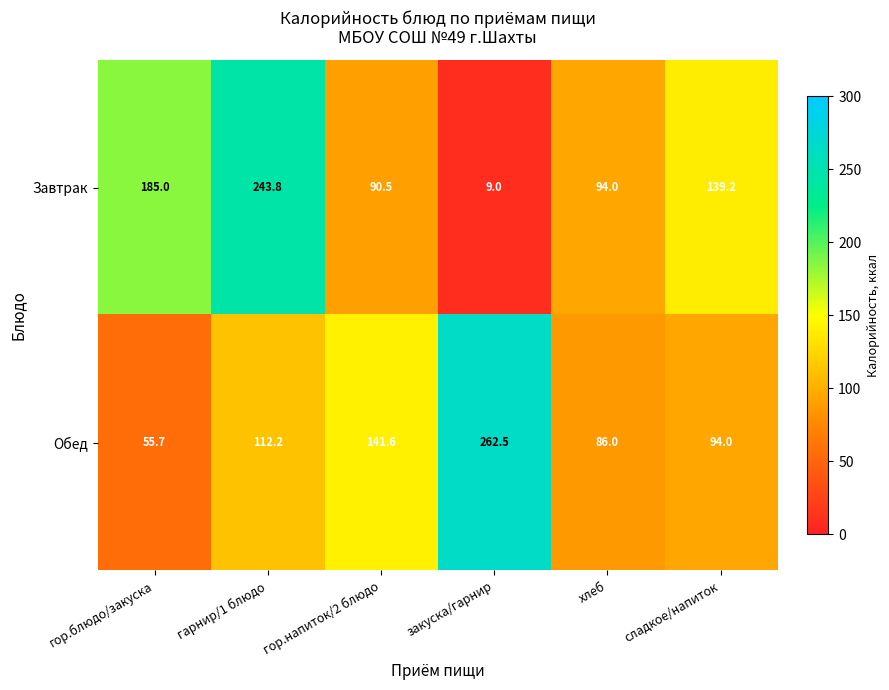

Reading left to right, extract all data points from this chart.

Завтрак: гор.блюдо/закуска=185.0	гарнир/1 блюдо=243.8	гор.напиток/2 блюдо=90.5	закуска/гарнир=9.0	хлеб=94.0	сладкое/напиток=139.2
Обед: гор.блюдо/закуска=55.7	гарнир/1 блюдо=112.2	гор.напиток/2 блюдо=141.6	закуска/гарнир=262.5	хлеб=86.0	сладкое/напиток=94.0